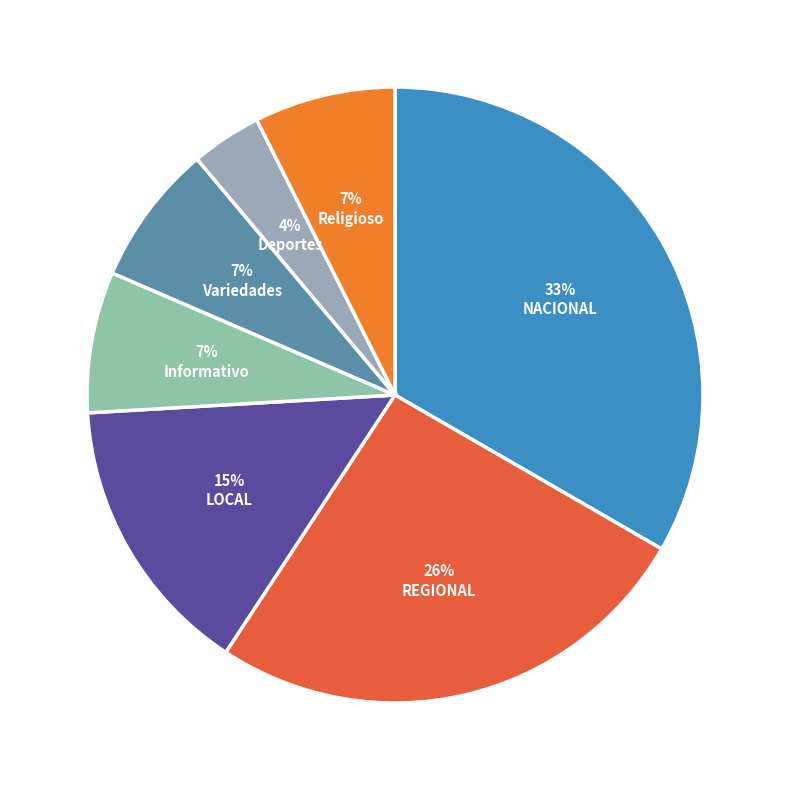

Does any single category account for the majority?

No